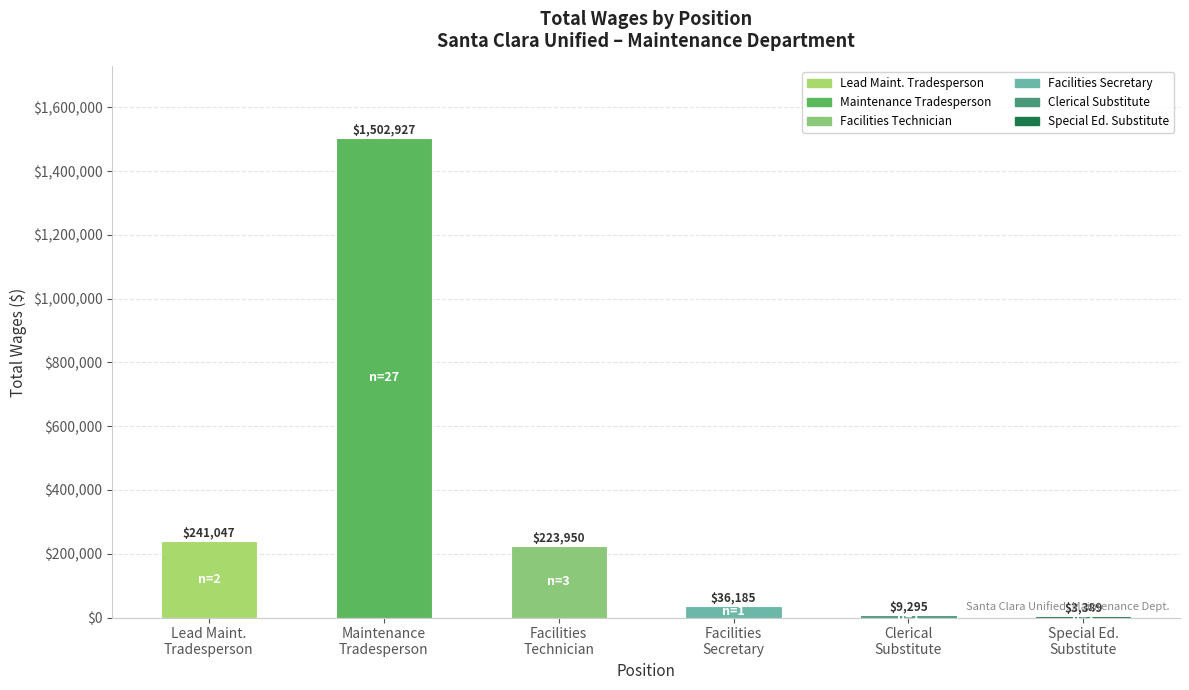

What is the sum of all values?

2016793